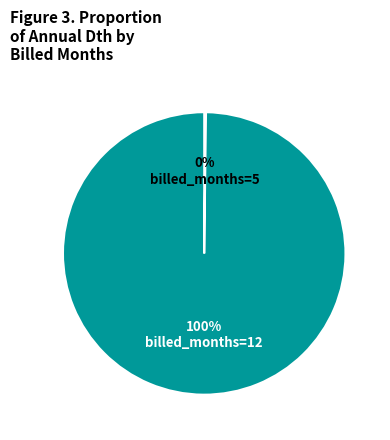

Is there a majority slice in this chart?

Yes